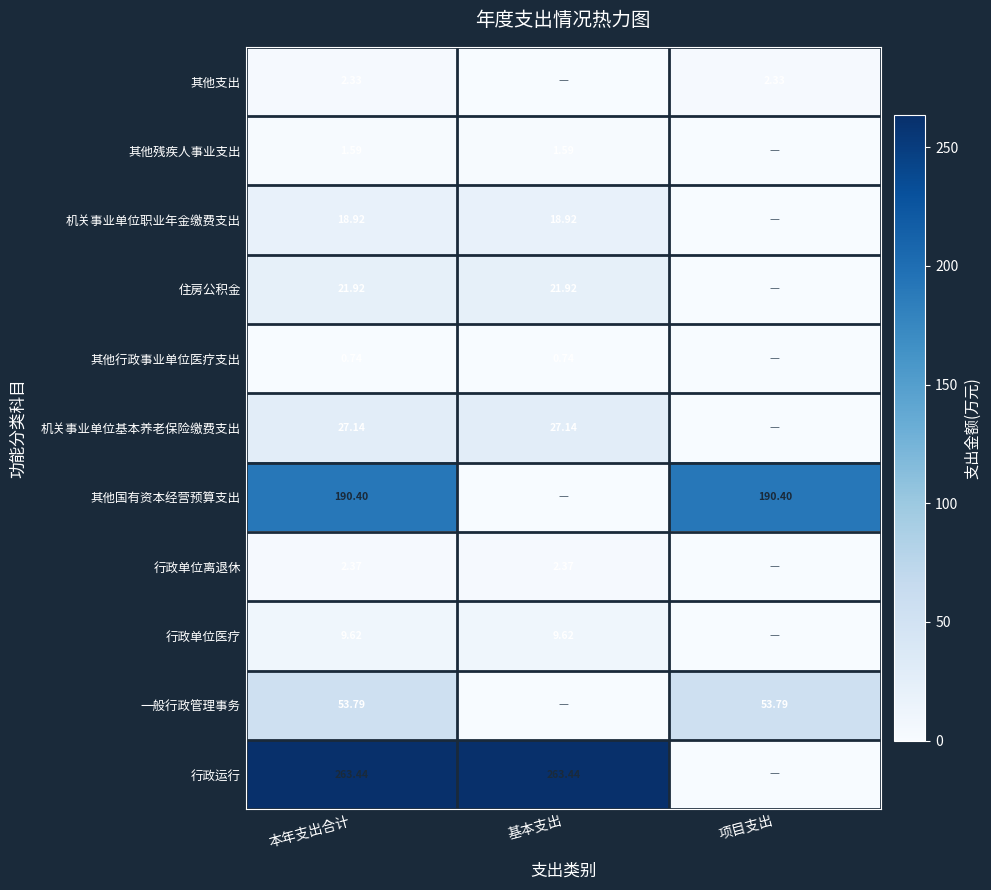

Between 本年支出合计 and 项目支出, which series saw the biggest shift?

行政运行